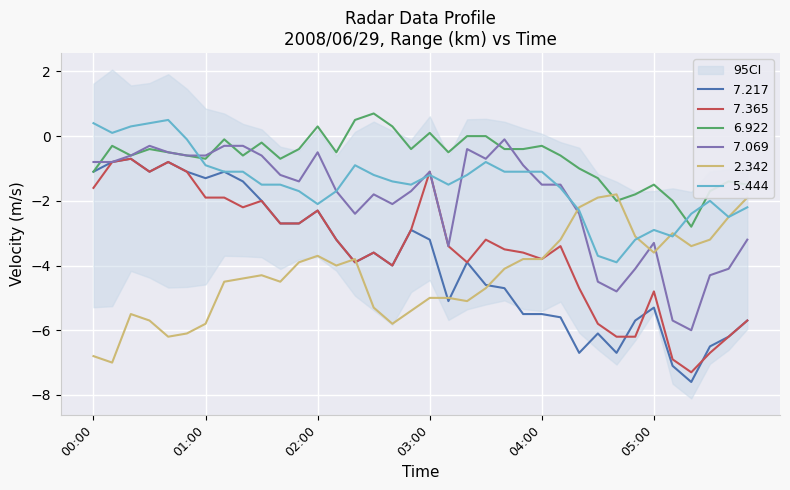

At which category is the sum across all series the highest?

2008/06/29 00:20